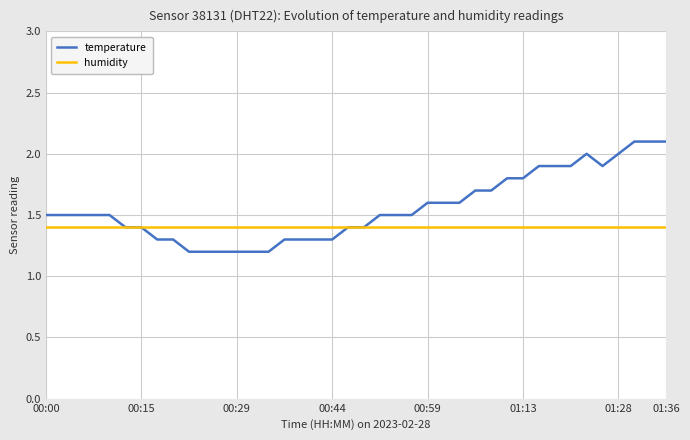

What is the maximum value shown in the chart?

2.1